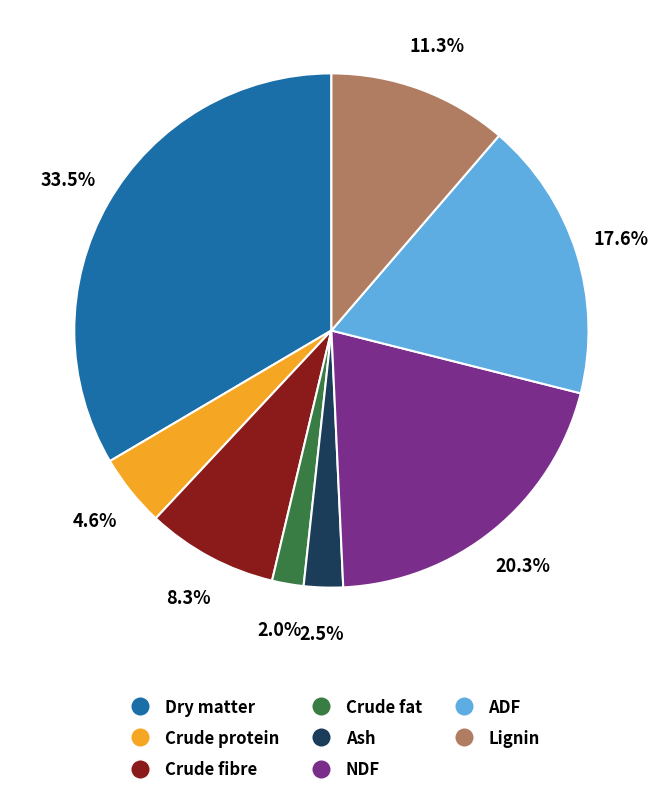

True or false: Crude fat accounts for 2% of the total.

True